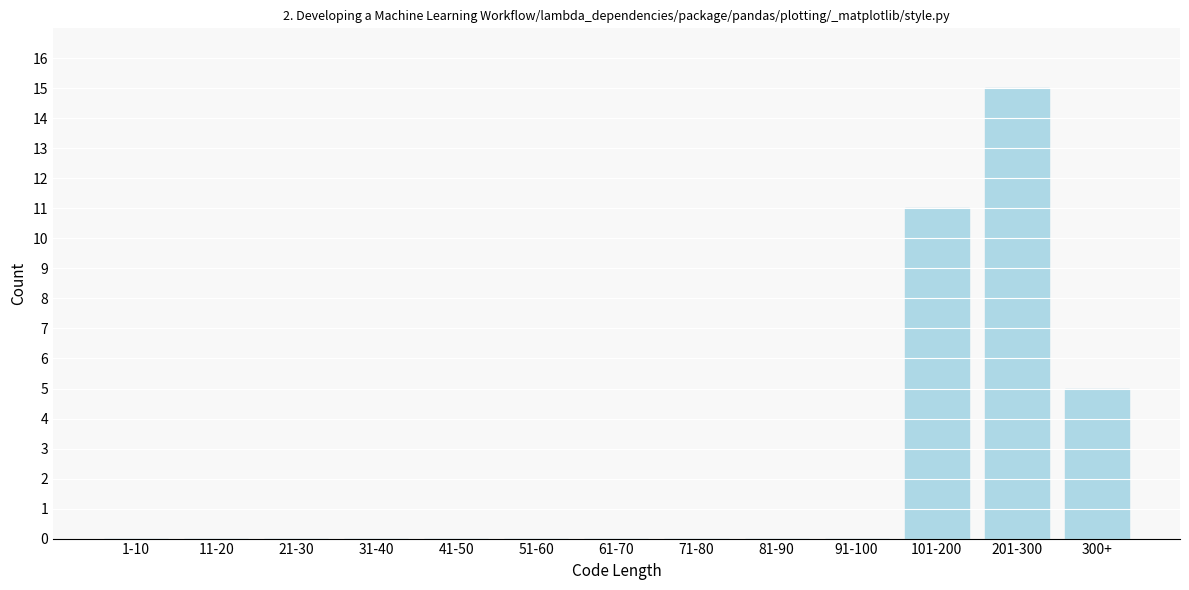

Reading left to right, transcribe all the data shown in this chart.

1-10=0	11-20=0	21-30=0	31-40=0	41-50=0	51-60=0	61-70=0	71-80=0	81-90=0	91-100=0	101-200=11	201-300=15	300+=5